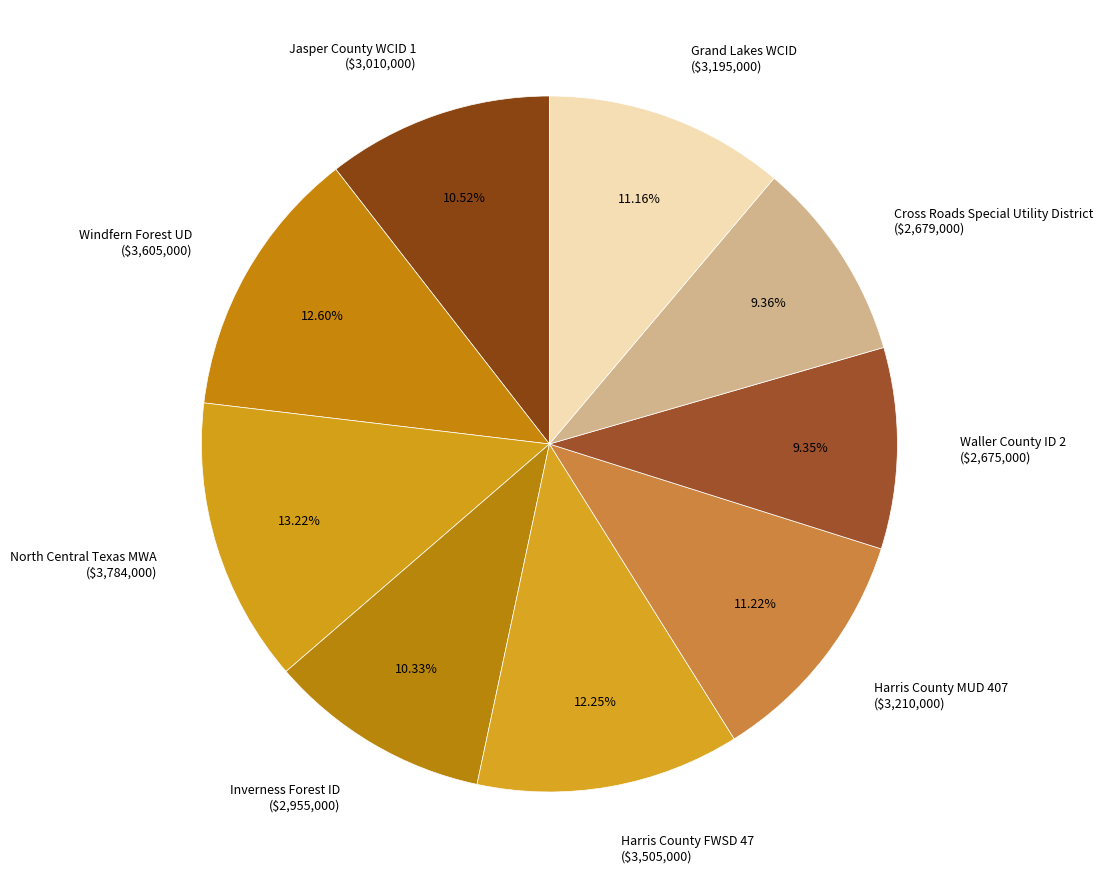

What percentage is the Cross Roads Special Utility District slice, to the nearest percent?

9%